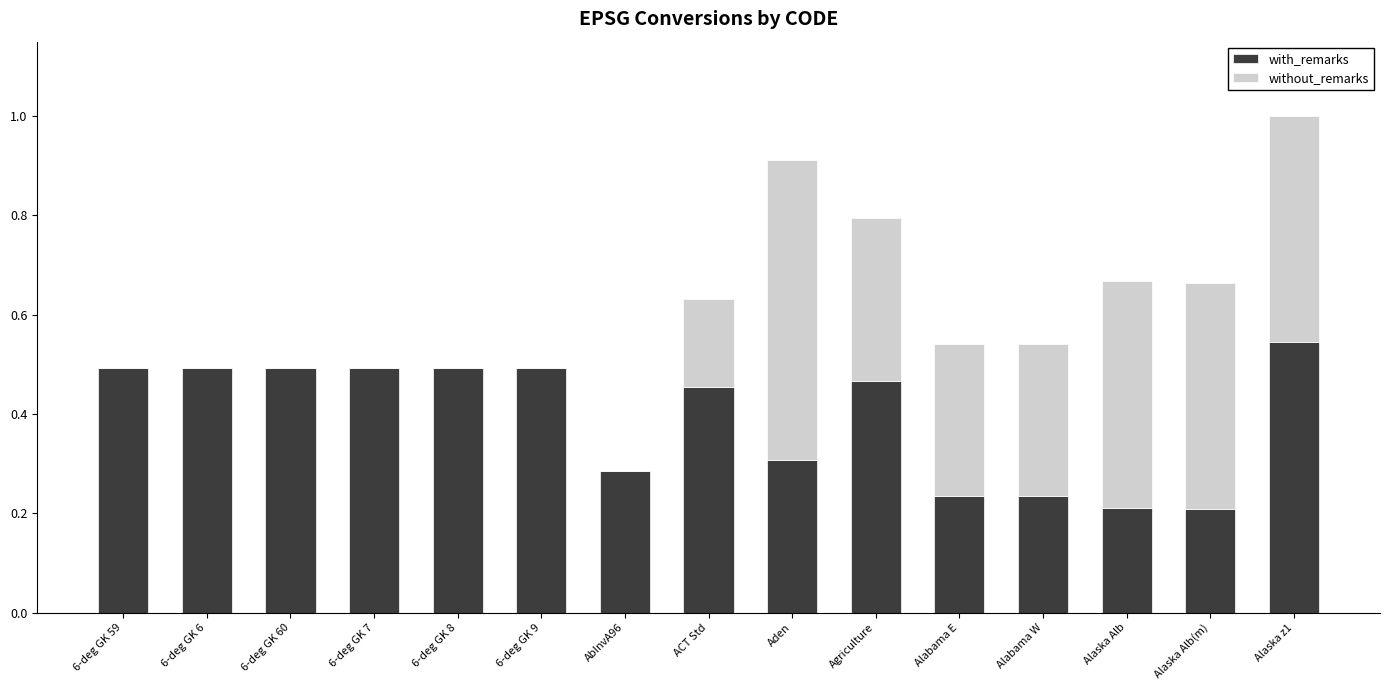

At which label does with_remarks reach its peak?

Alaska z1